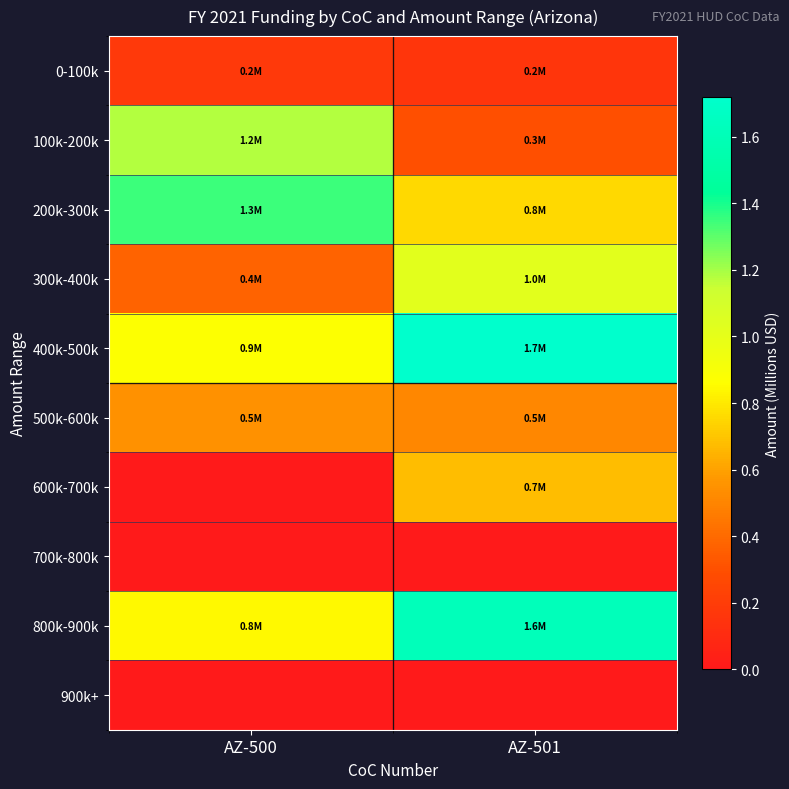

Between AZ-501 and AZ-500, which is larger?

AZ-500